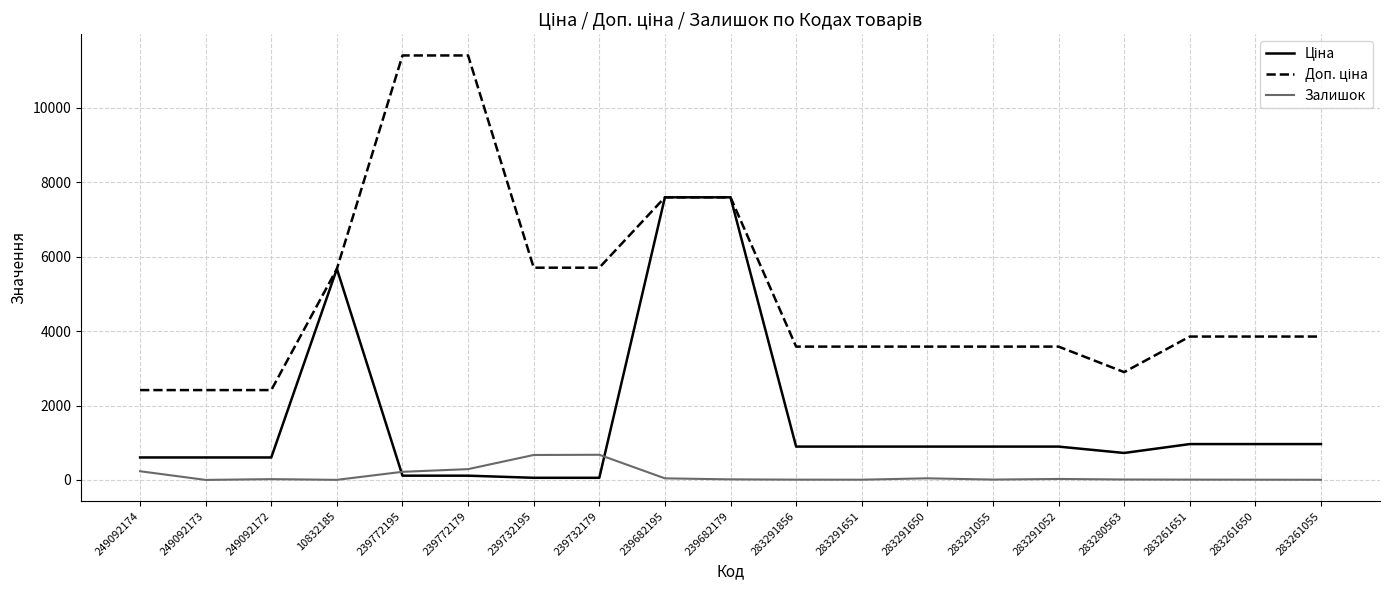

Is it true that Залишок equals 670.0 at 239732195?

True